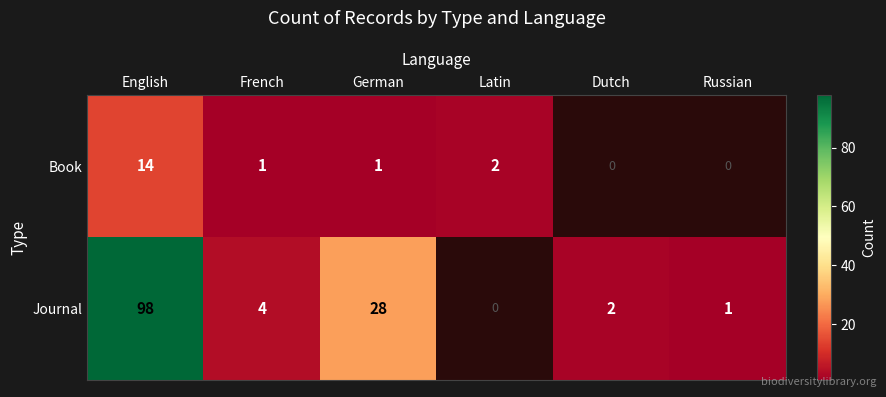

At which category is the sum across all series the highest?

English